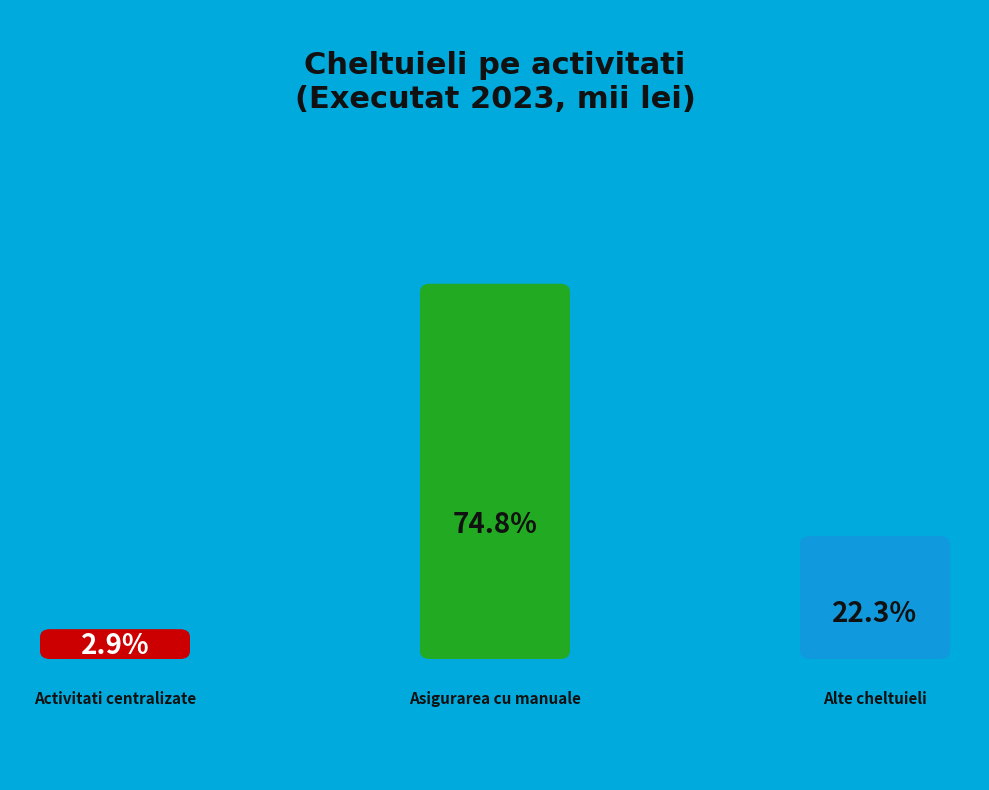

What percentage is the Activitati centralizate slice, to the nearest percent?

3%